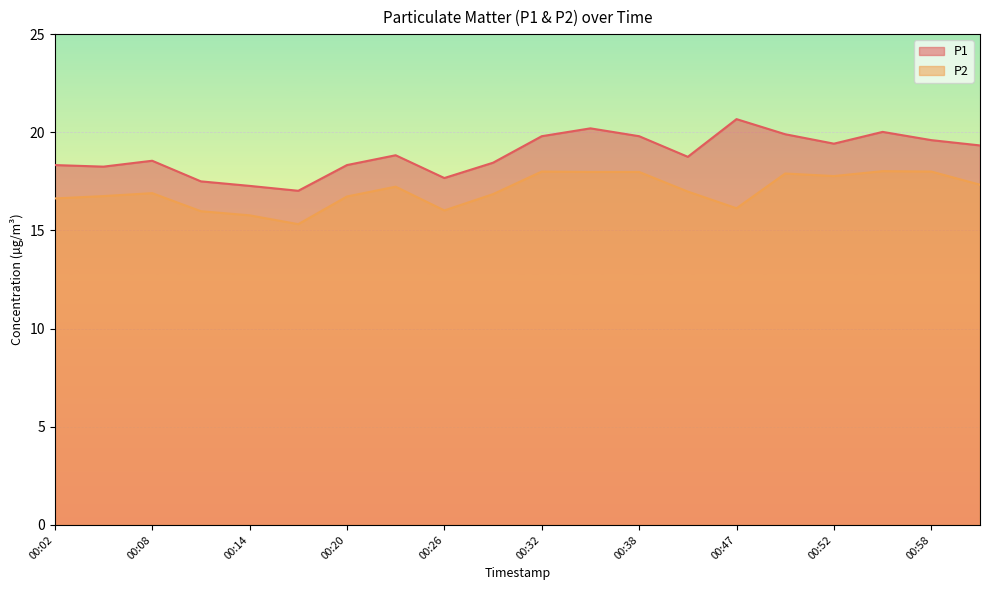

Rank the categories by P2 value from lowest to highest.

00:17, 00:14, 00:11, 00:26, 00:47, 00:02, 00:20, 00:05, 00:29, 00:08, 00:41, 00:23, 01:01, 00:52, 00:50, 00:35, 00:38, 00:32, 00:58, 00:55